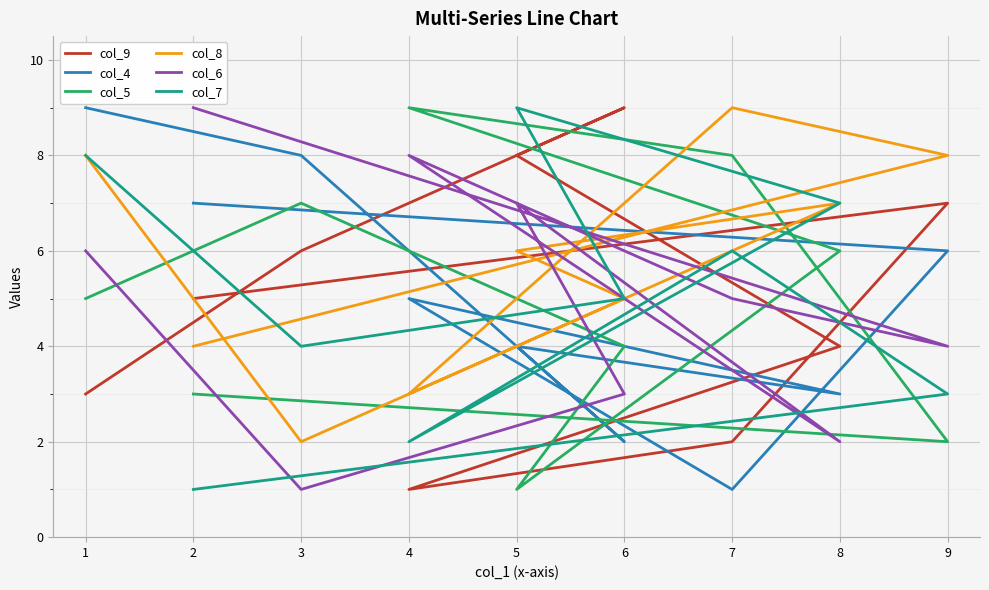

True or false: col_7 has more than 0 points higher than both neighbors.

True